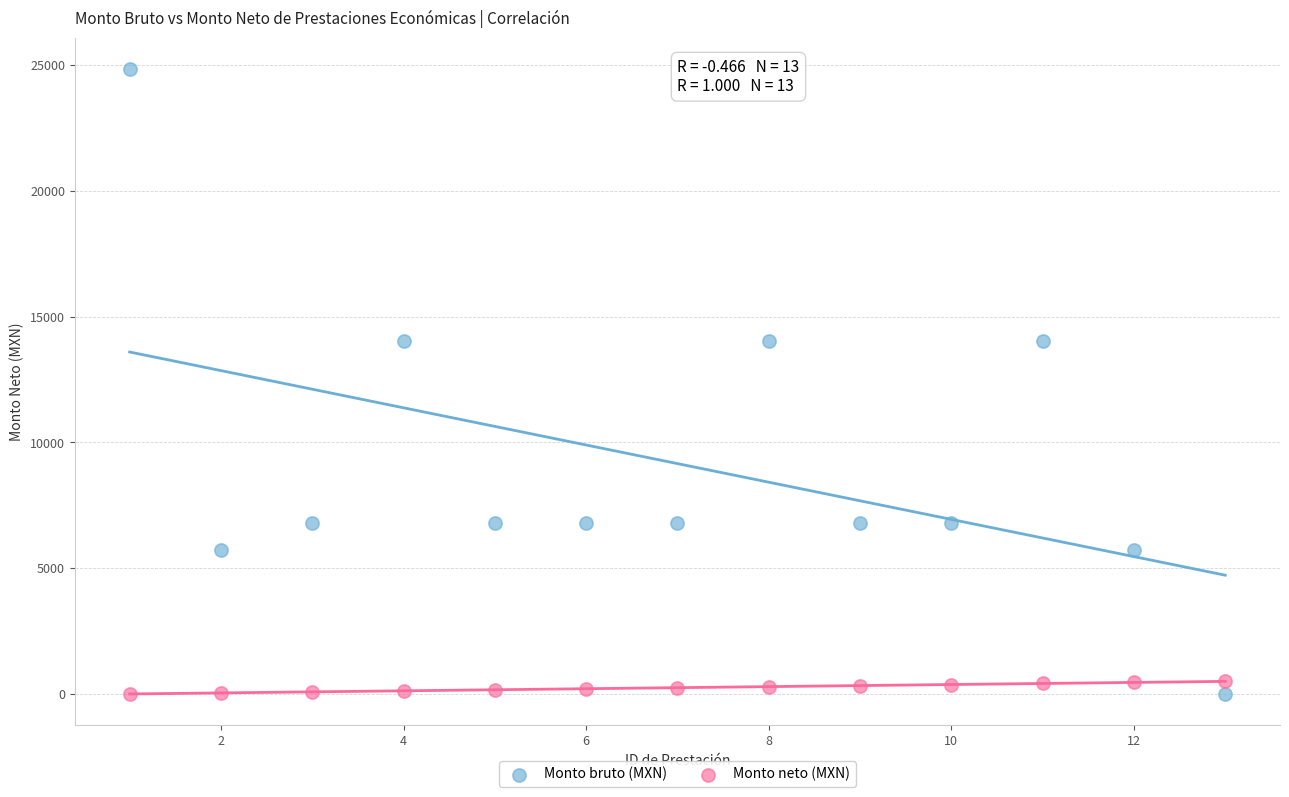

What are all the series names shown in the legend?

Monto bruto (MXN), Monto neto (MXN)